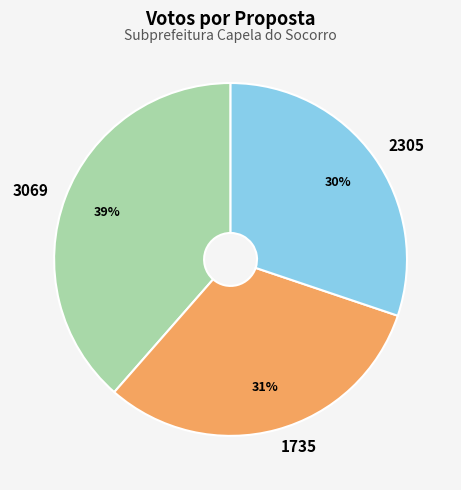

Is it true that 3069 is 27% of the pie?

False